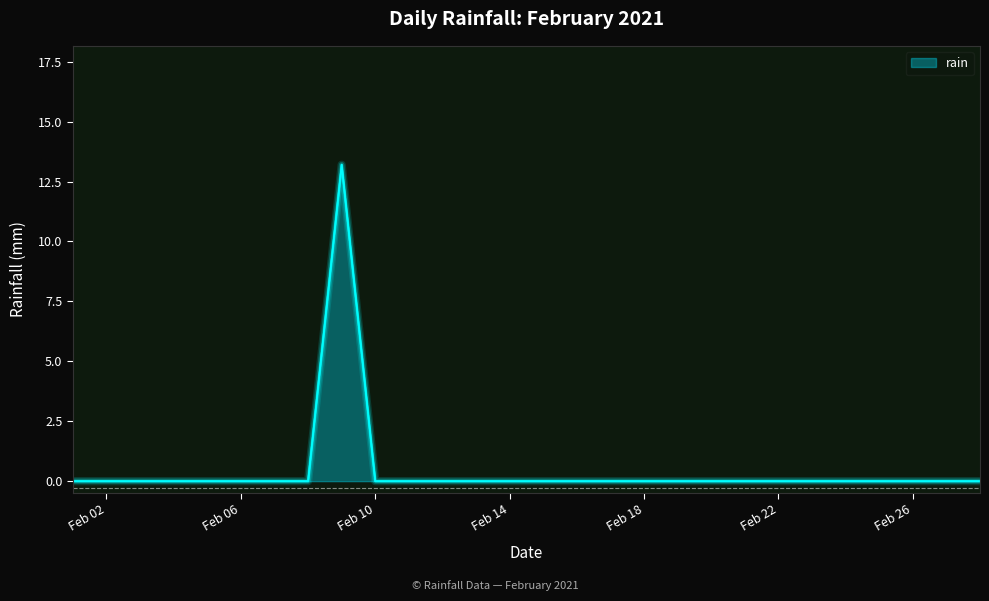

What is the greatest value displayed?

13.2